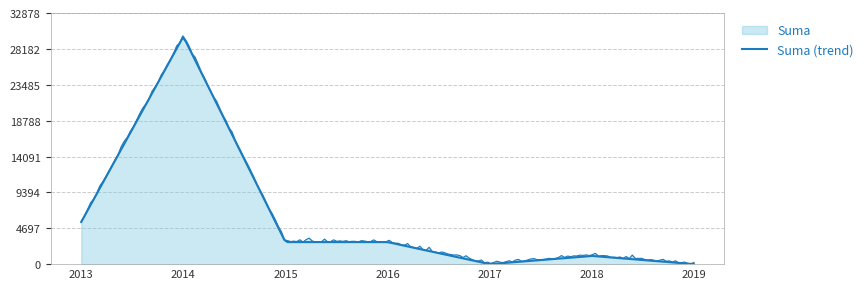

Which category has the lowest value across all series?

2017